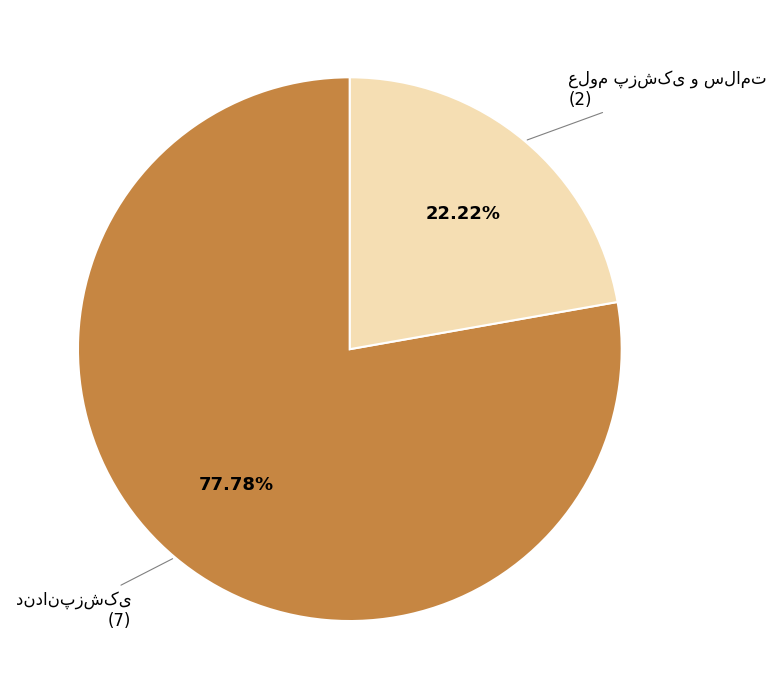

Count the number of slices in the pie.

2